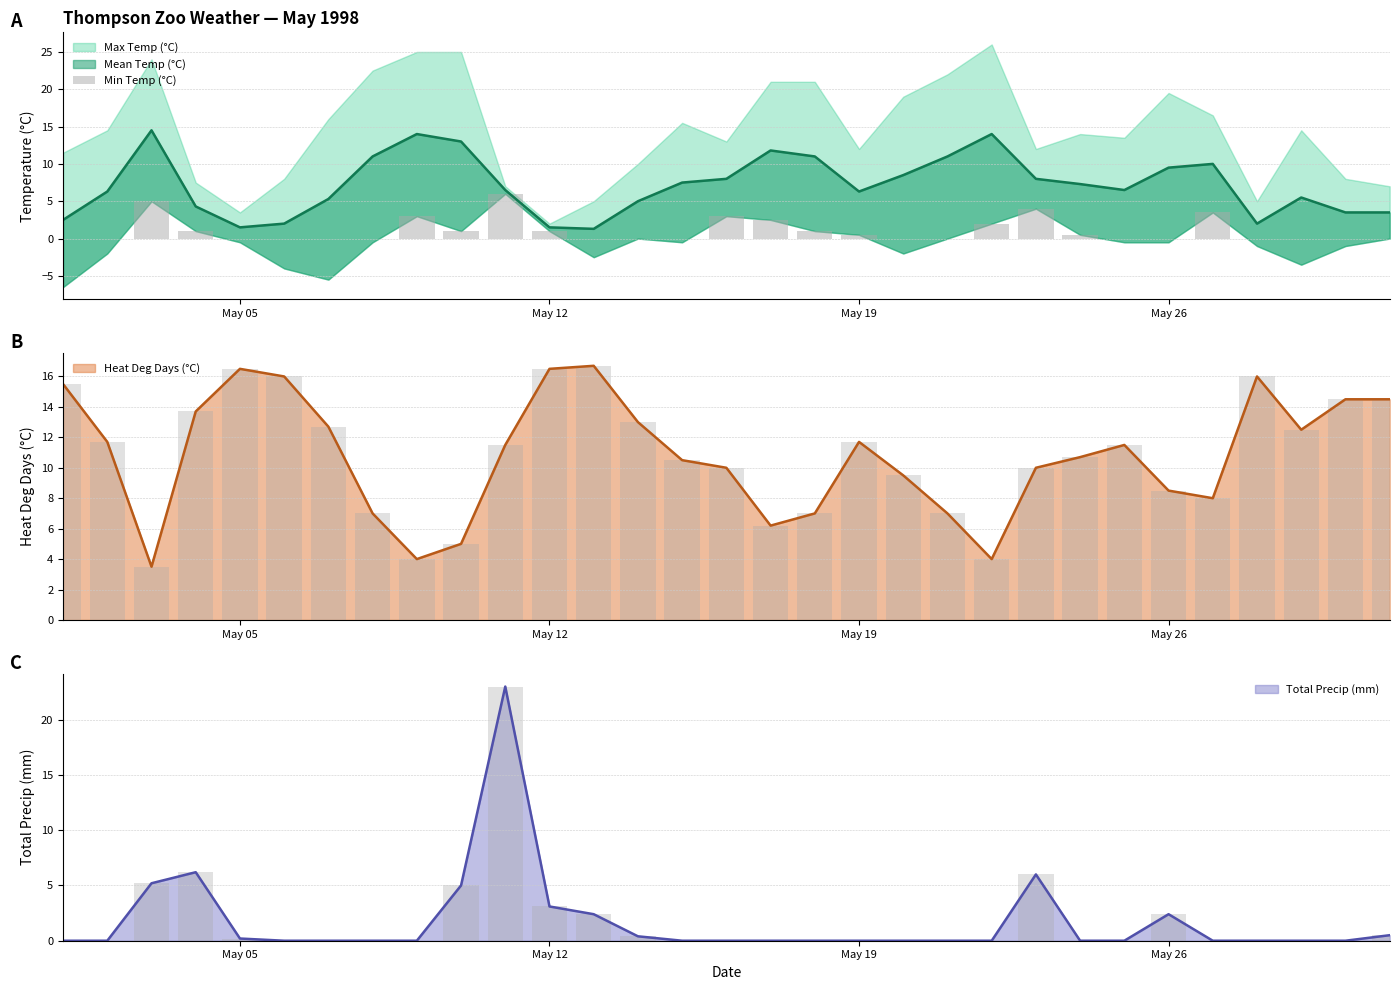

Does the chart contain stacked bars?

No